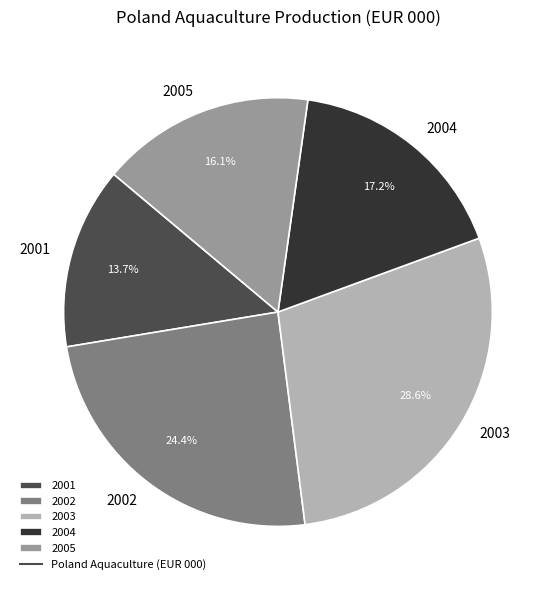

Which slice is the largest?

2003